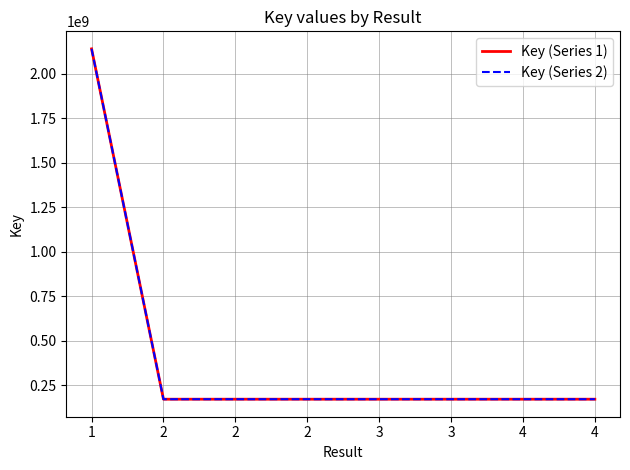

True or false: Key (Series 1) and Key (Series 2) intersect in this chart.

False